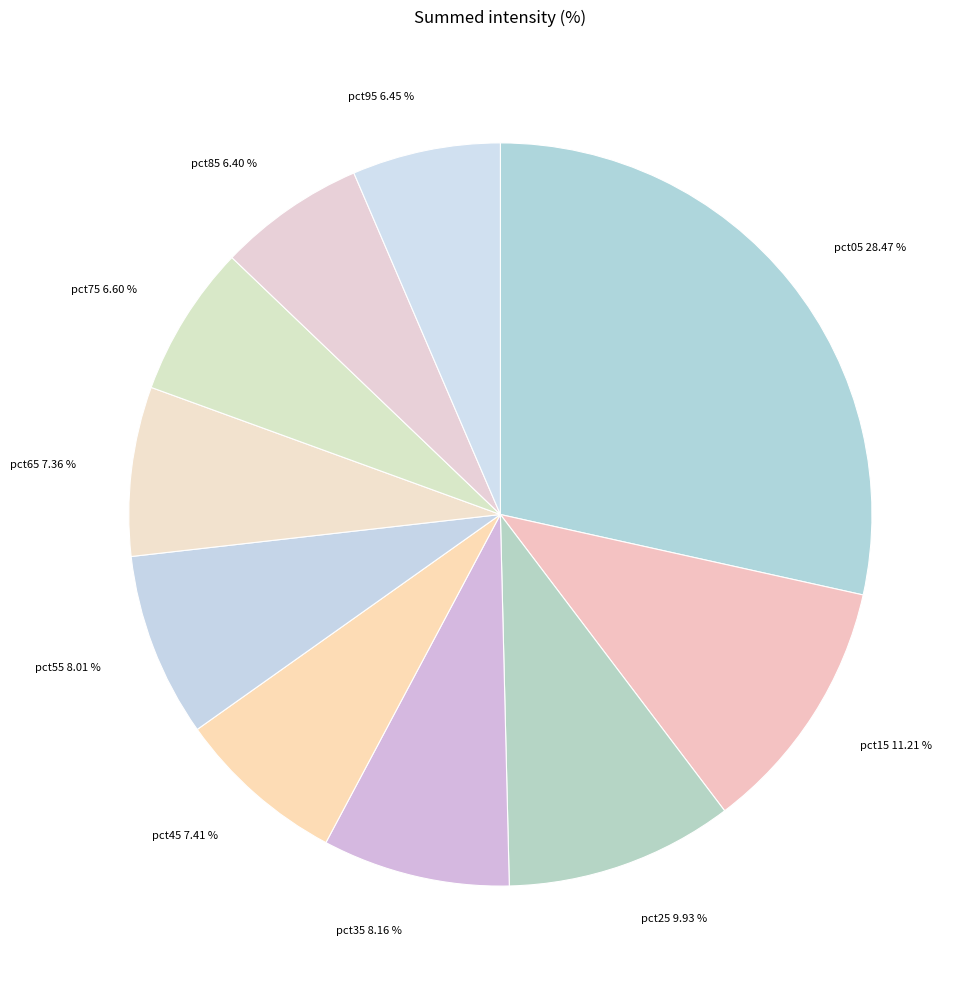

To the nearest percent, what is the combined percentage of pct15 and pct25?

21%